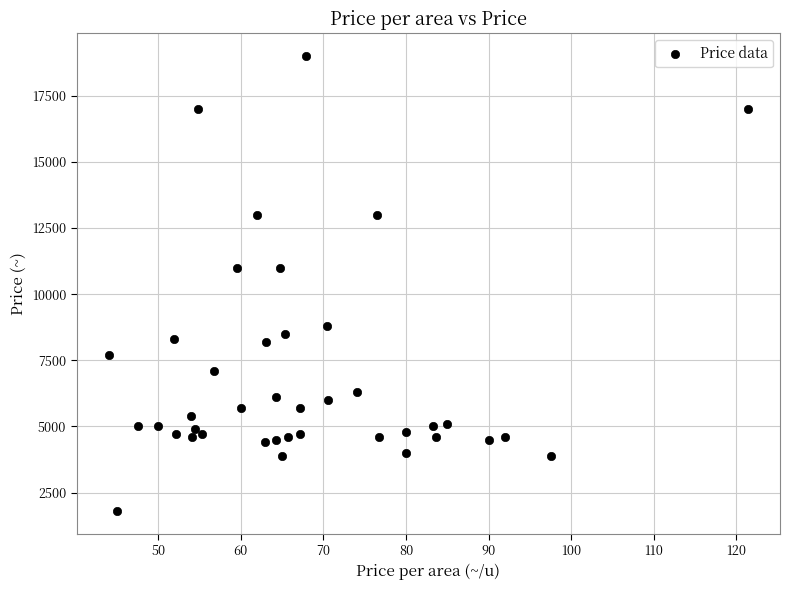

What is the range of Y values (max minus min)?

17200